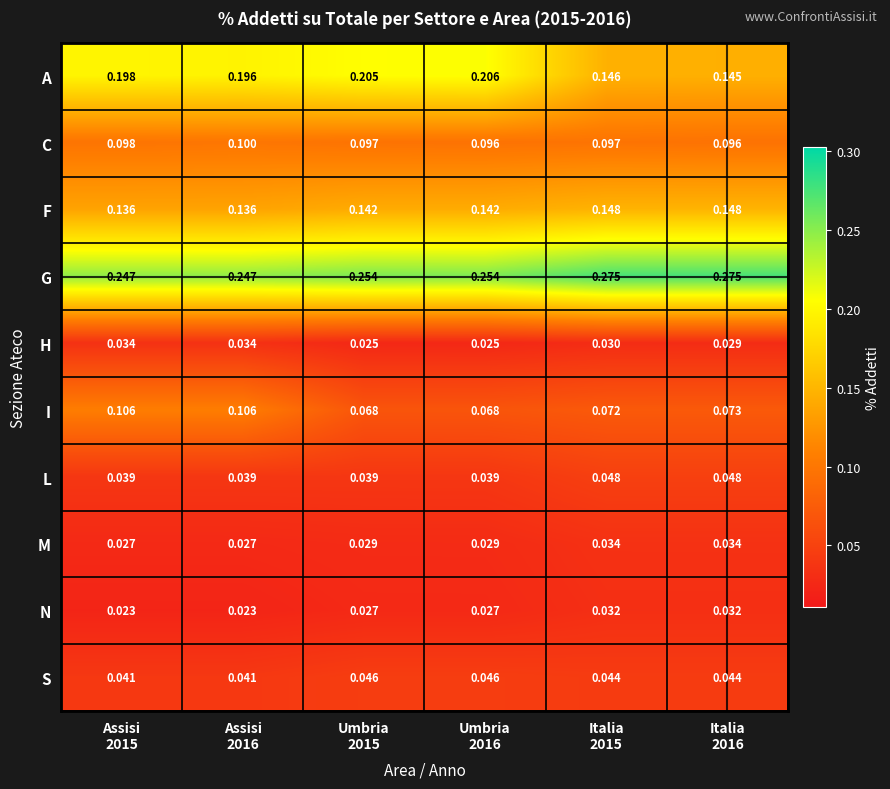

Which series has the largest total across all categories?

G